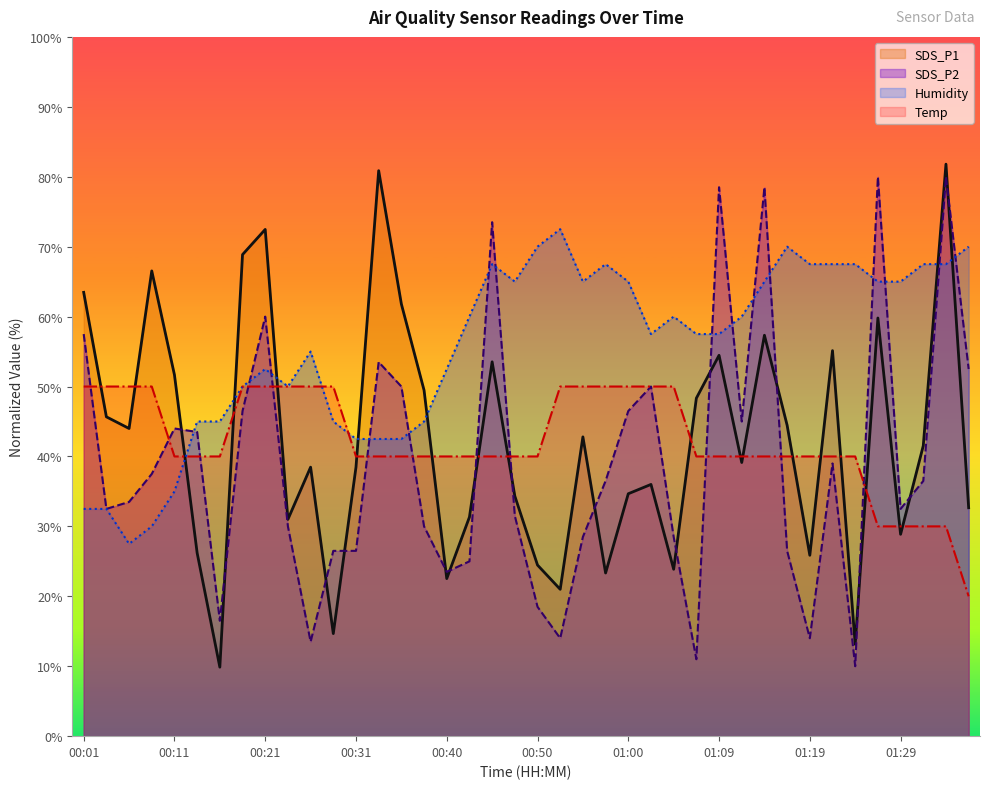

At which category is the sum across all series the highest?

01:34